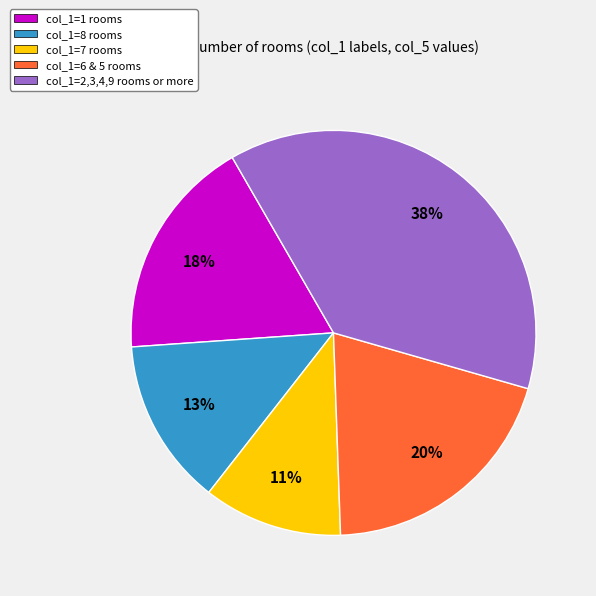

How many segments does this pie chart have?

5